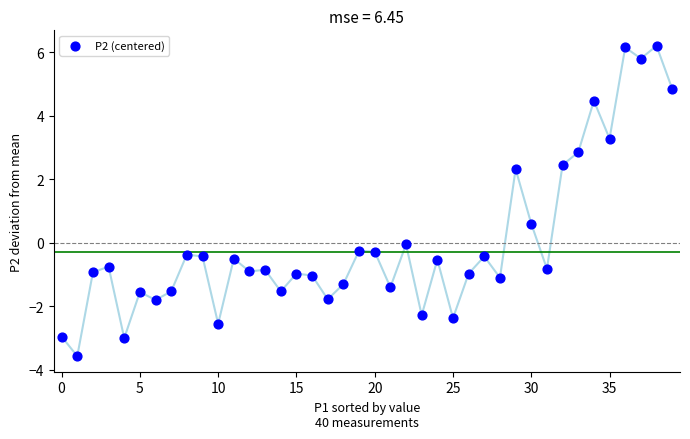

What is the range of Y values (max minus min)?

9.8